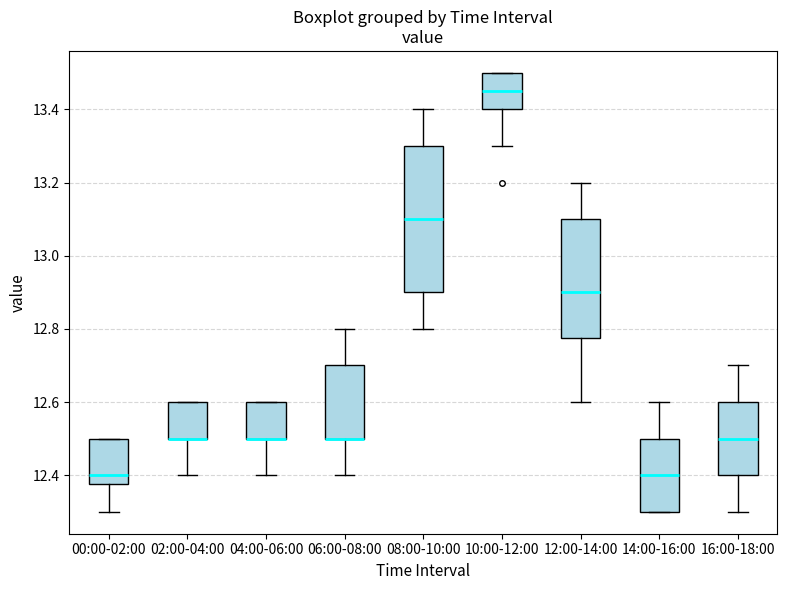

Reading left to right, read every box against the y-axis: the position of its median line, the range the box covers, and the ends of its whiskers. The values are not printed on the chart, so give them approximately, as read against the axis.

00:00-02:00: median 12.40, box 12.38 to 12.50, whiskers 12.30 to 12.50
02:00-04:00: median 12.50 (drawn on the box's lower edge), box 12.50 to 12.60, whiskers 12.40 to 12.60
04:00-06:00: median 12.50 (drawn on the box's lower edge), box 12.50 to 12.60, whiskers 12.40 to 12.60
06:00-08:00: median 12.50 (drawn on the box's lower edge), box 12.50 to 12.70, whiskers 12.40 to 12.80
08:00-10:00: median 13.10, box 12.90 to 13.30, whiskers 12.80 to 13.40
10:00-12:00: median 13.46, box 13.40 to 13.50, whiskers 13.30 to 13.50
12:00-14:00: median 12.90, box 12.78 to 13.10, whiskers 12.60 to 13.20
14:00-16:00: median 12.40, box 12.30 to 12.50, whiskers 12.30 to 12.60
16:00-18:00: median 12.50, box 12.40 to 12.60, whiskers 12.30 to 12.70